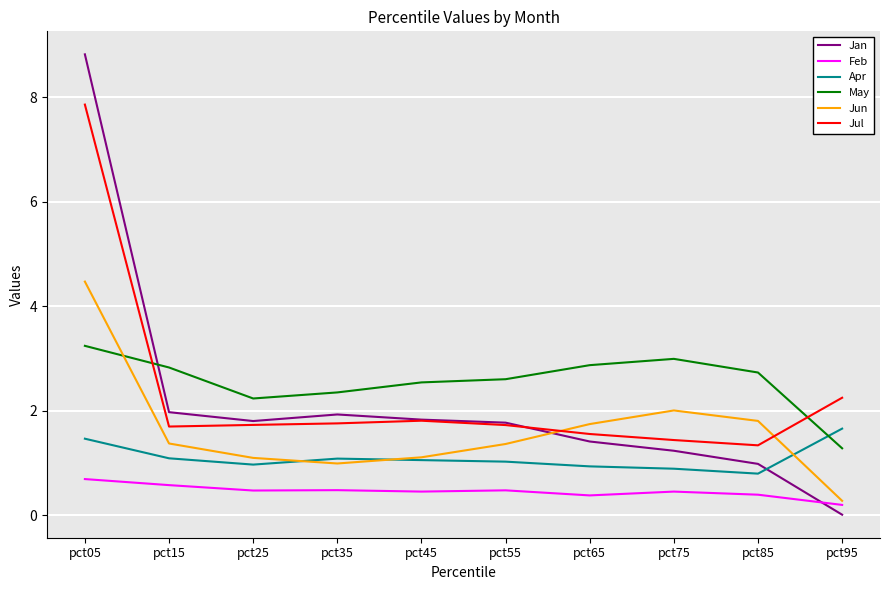

How many lines are shown in the chart?

6